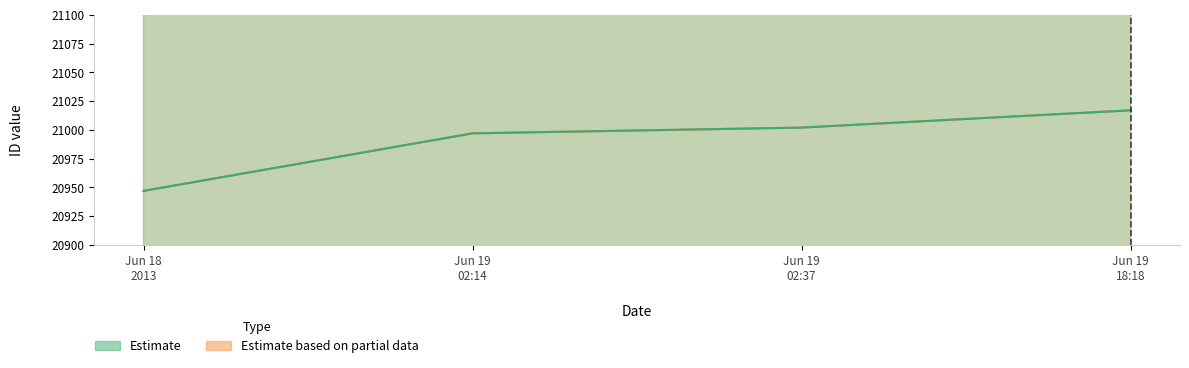

At which label is Estimate closest to 20982?

Jun 19 02:14